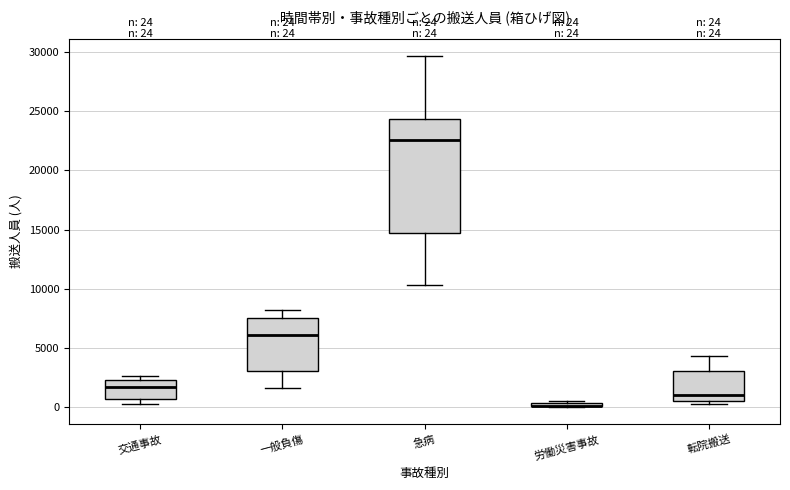

Comparing the boxes themselves (not the whiskers), which one is the tallest?

急病